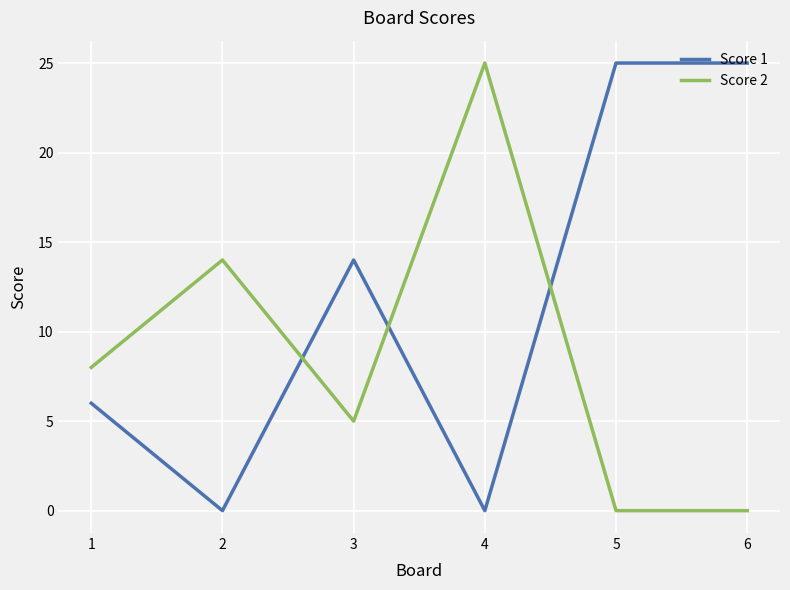

What value does the Score 1 series have at 1?

6